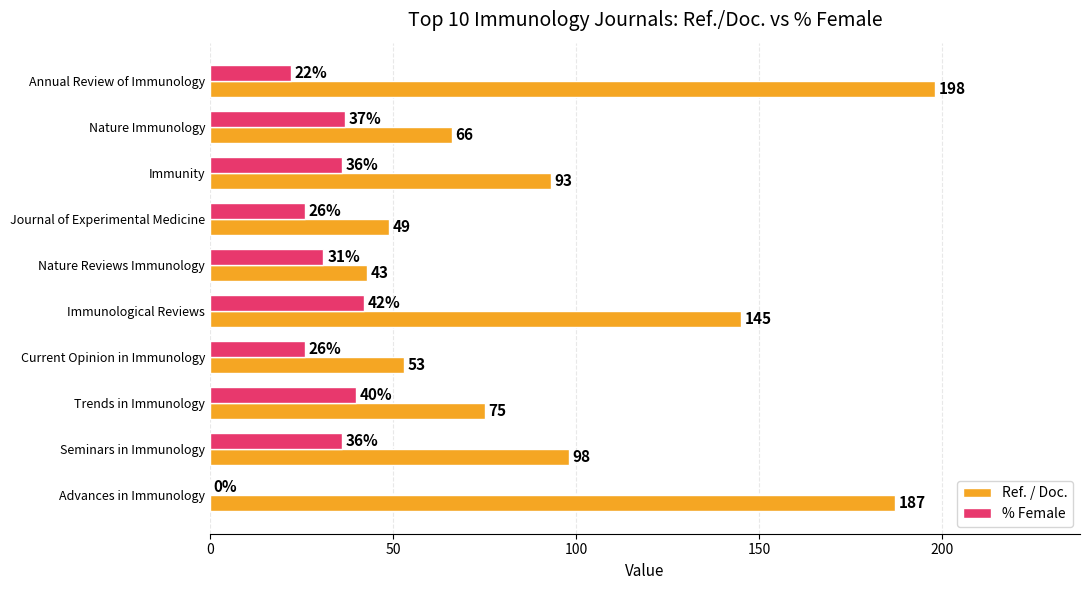

The value of % Female at Journal of Experimental Medicine is 14. True or false?

False